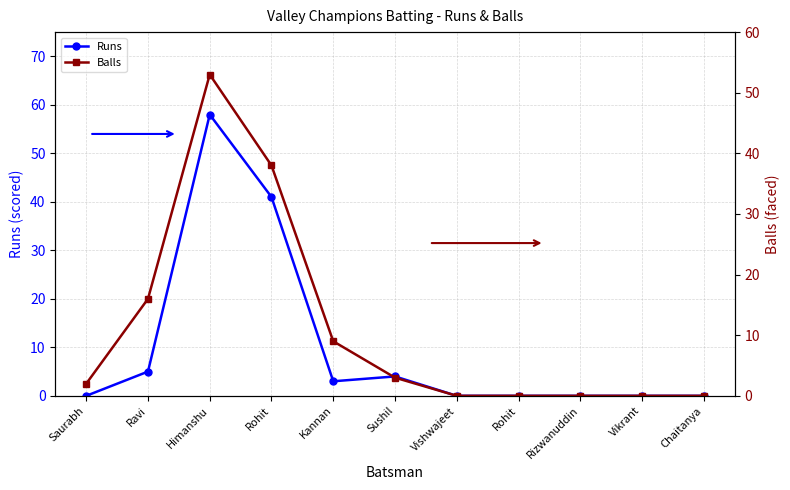

Which category has the lowest value in the Runs series?

Saurabh